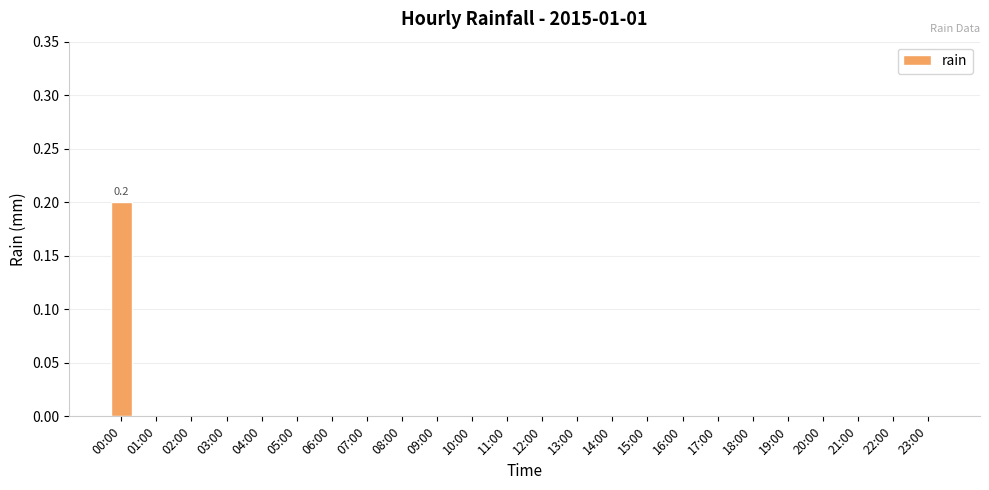

Reading left to right, list all the values displayed in this chart.

00:00=0.2	01:00=0.0	02:00=0.0	03:00=0.0	04:00=0.0	05:00=0.0	06:00=0.0	07:00=0.0	08:00=0.0	09:00=0.0	10:00=0.0	11:00=0.0	12:00=0.0	13:00=0.0	14:00=0.0	15:00=0.0	16:00=0.0	17:00=0.0	18:00=0.0	19:00=0.0	20:00=0.0	21:00=0.0	22:00=0.0	23:00=0.0